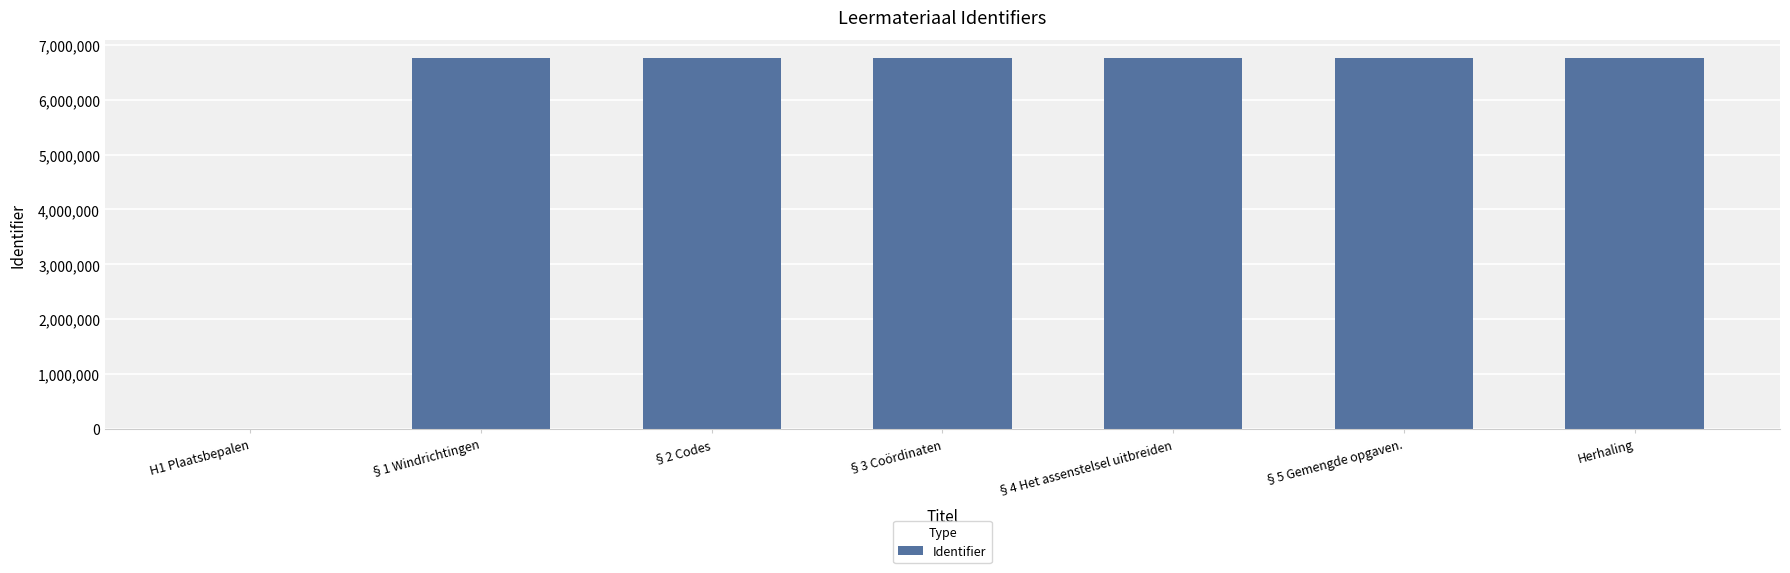

What is the change in value from §3 Coördinaten to Herhaling?

+10